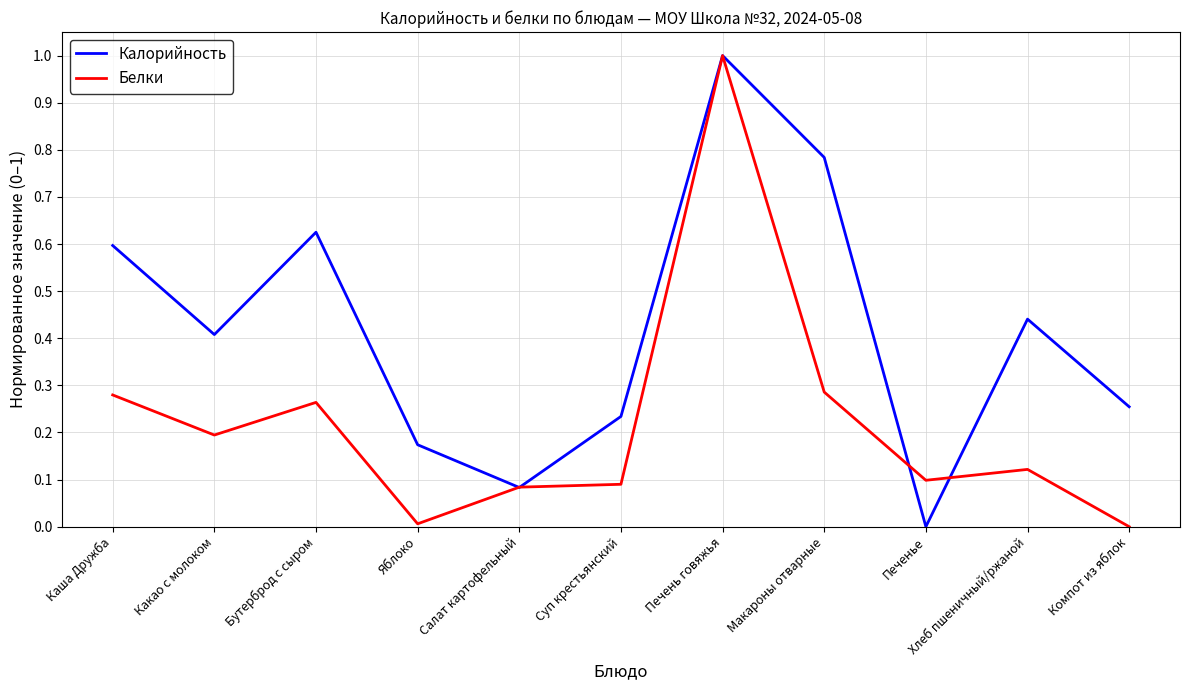

In Калорийность, how many points are lower than both neighbors (excluding endpoints)?

3